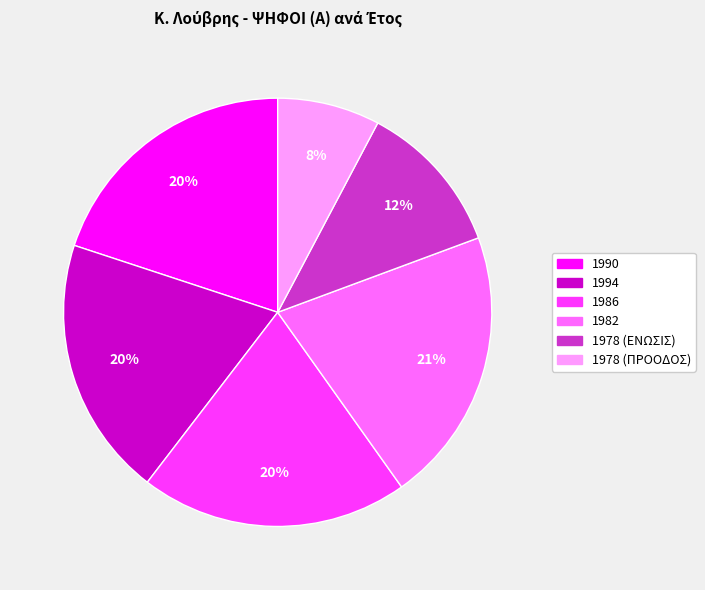

Approximately how many times larger is the value at 1986 compared to 1978 (ΕΝΩΣΙΣ)?

1.7